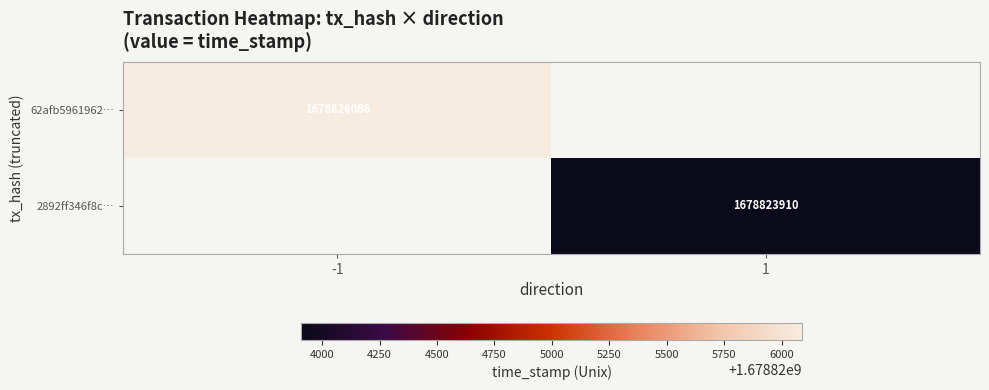

Is the value of 2892ff346f8c… at 1 greater than the value of 62afb5961962… at -1?

No